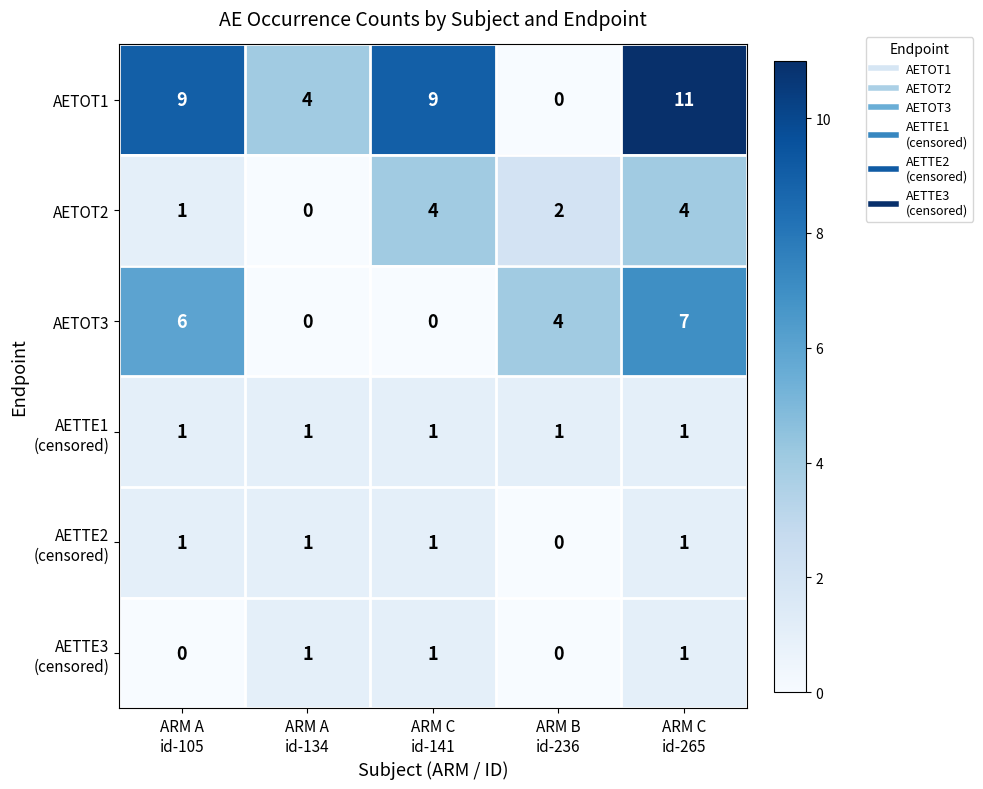

At how many categories does at least one series exceed 7?

3